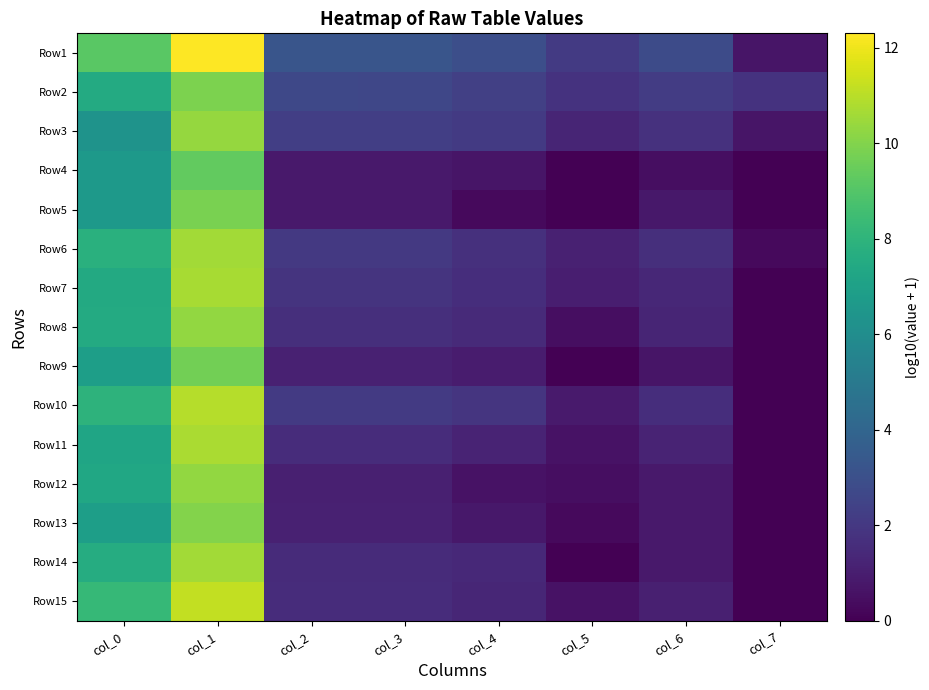

Between col_0 and col_5, which series saw the biggest shift?

Row15